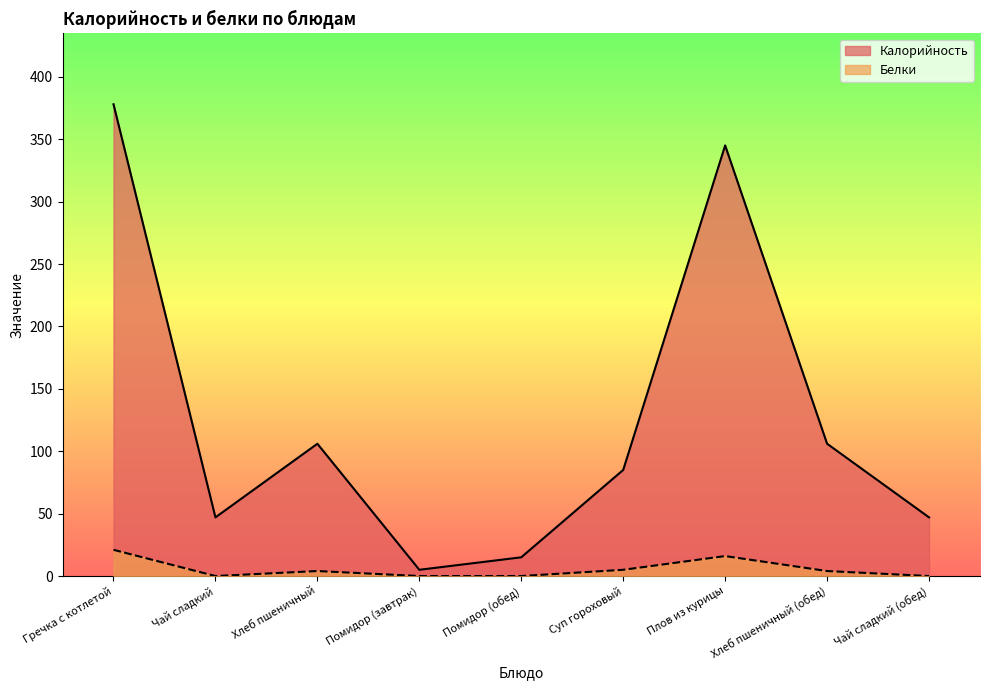

True or false: Калорийность and Белки intersect in this chart.

False